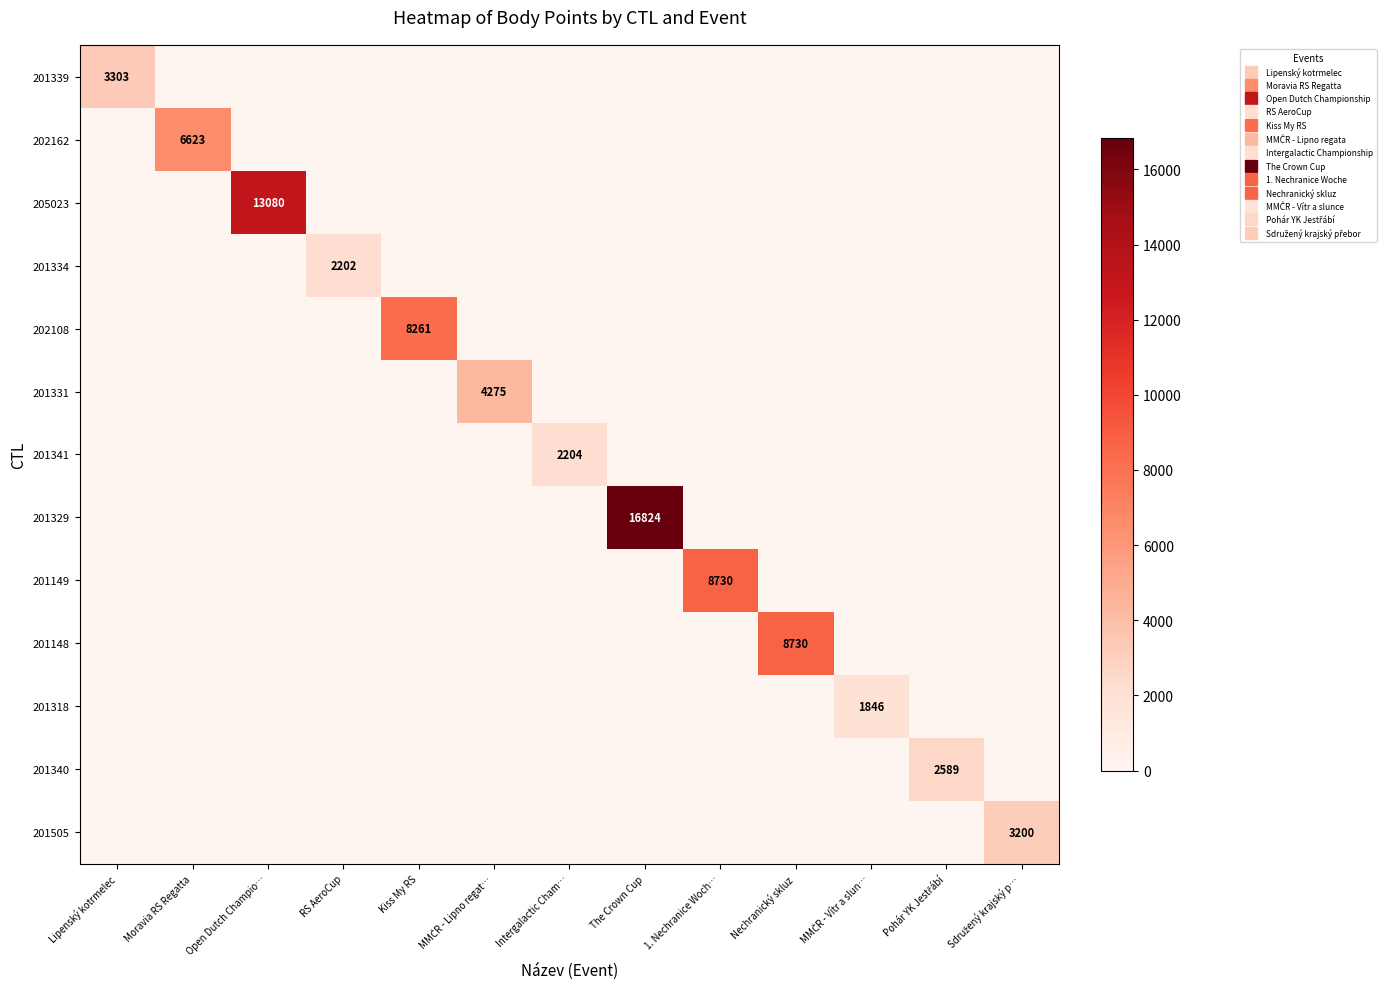

List the labels in order of 201340 value, largest first.

Pohár YK Jestřábí, Lipenský kotrmelec, Moravia RS Regatta, Open Dutch Champio…, RS AeroCup, Kiss My RS, MMČR - Lipno regat…, Intergalactic Cham…, The Crown Cup, 1. Nechranice Woch…, Nechranický skluz, MMČR - Vítr a slun…, Sdružený krajský p…